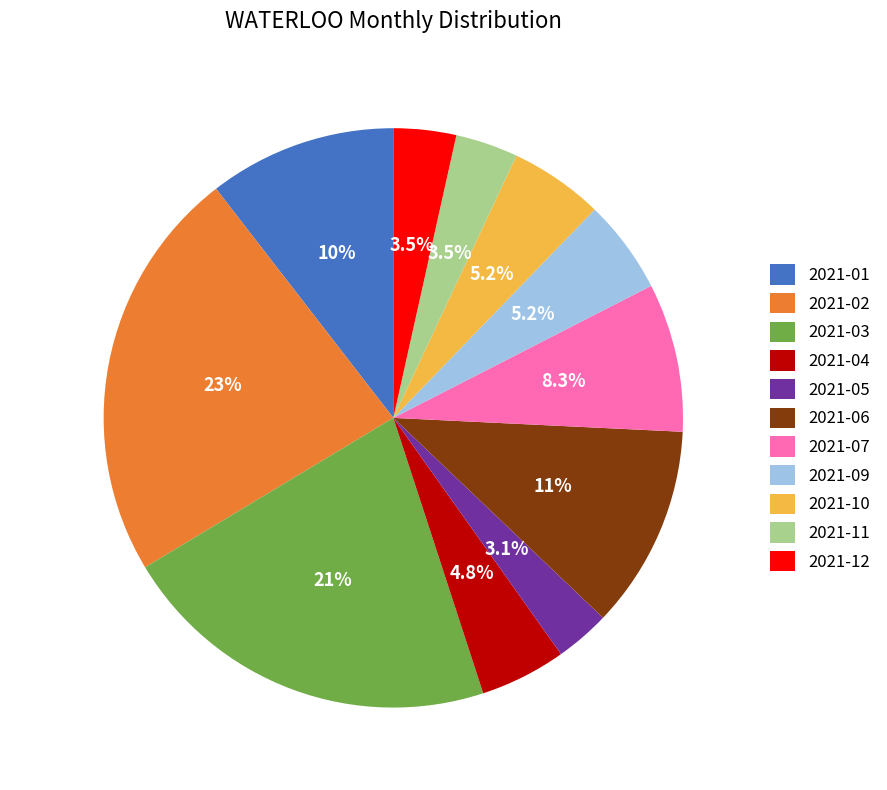

The 2021-07 slice represents 8% of the pie. True or false?

True